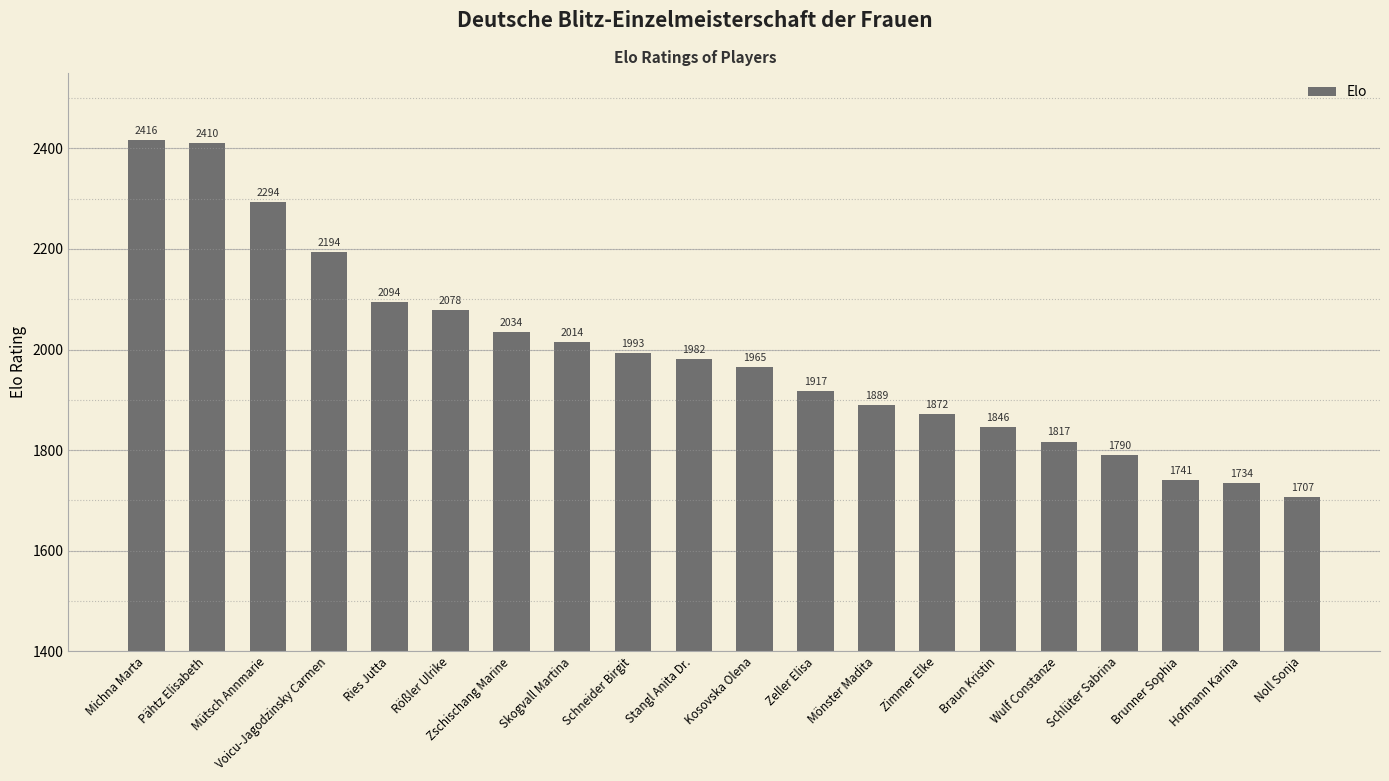

Reading left to right, what are all the values shown in this chart?

Michna Marta=2416	Pähtz Elisabeth=2410	Mütsch Annmarie=2294	Voicu-Jagodzinsky Carmen=2194	Ries Jutta=2094	Rößler Ulrike=2078	Zschischang Marine=2034	Skogvall Martina=2014	Schneider Birgit=1993	Stangl Anita Dr.=1982	Kosovska Olena=1965	Zeller Elisa=1917	Mönster Madita=1889	Zimmer Elke=1872	Braun Kristin=1846	Wulf Constanze=1817	Schlüter Sabrina=1790	Brunner Sophia=1741	Hofmann Karina=1734	Noll Sonja=1707